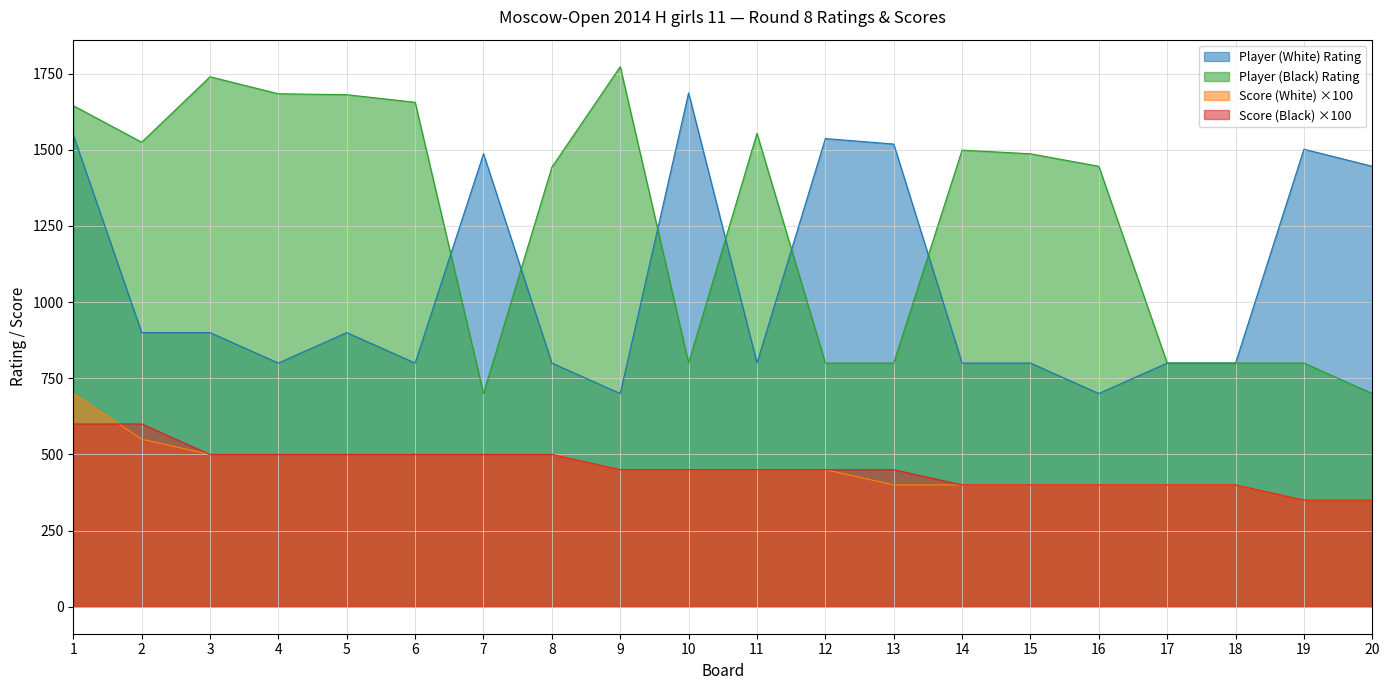

Reading left to right, extract all data points from this chart.

Player (White): 1549	900	900	800	900	800	1487	800	700	1687	800	1537	1519	800	800	700	800	800	1502	1446
Player (Black): 1645	1525	1740	1684	1681	1656	700	1443	1773	800	1554	800	800	1499	1487	1446	800	800	800	700
Score (White): 700	550	500	500	500	500	500	500	450	450	450	450	400	400	400	400	400	400	350	350
Score (Black): 600	600	500	500	500	500	500	500	450	450	450	450	450	400	400	400	400	400	350	350